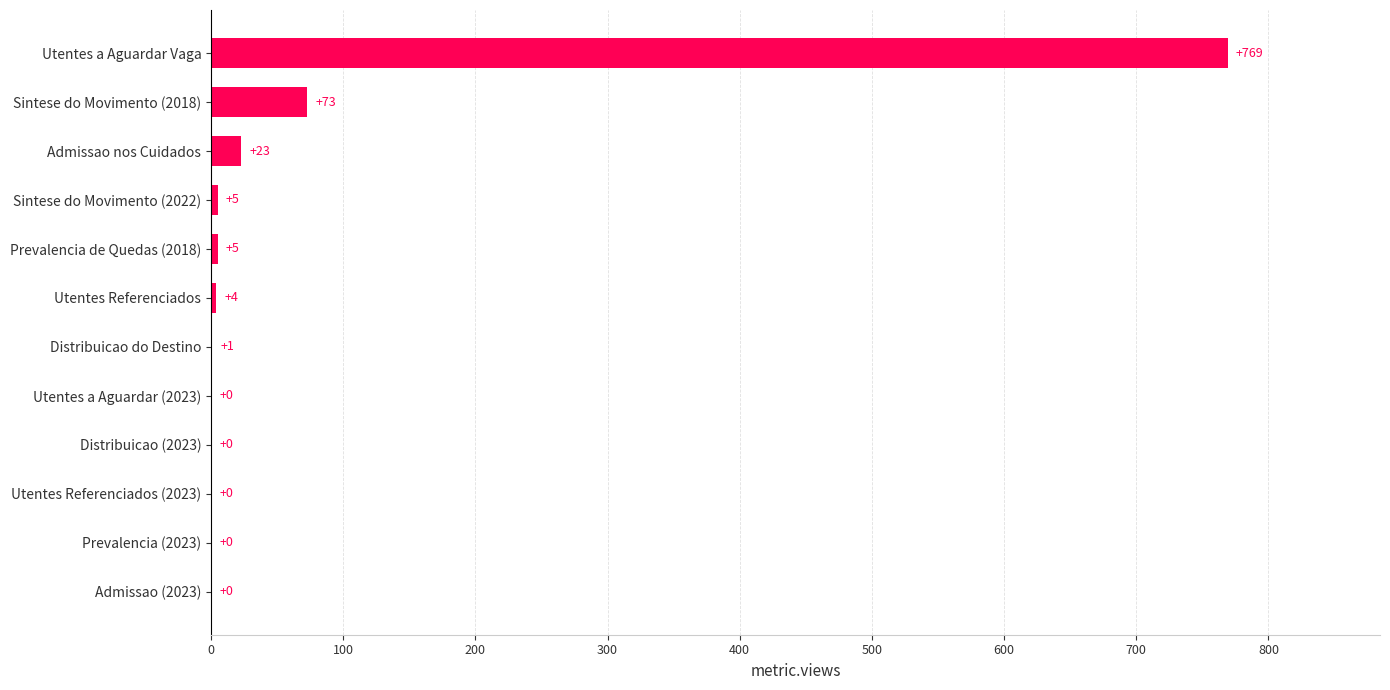

What is the greatest value displayed?

769